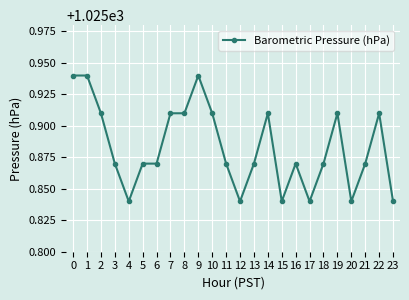

Does the chart display data point markers on the line(s)?

Yes